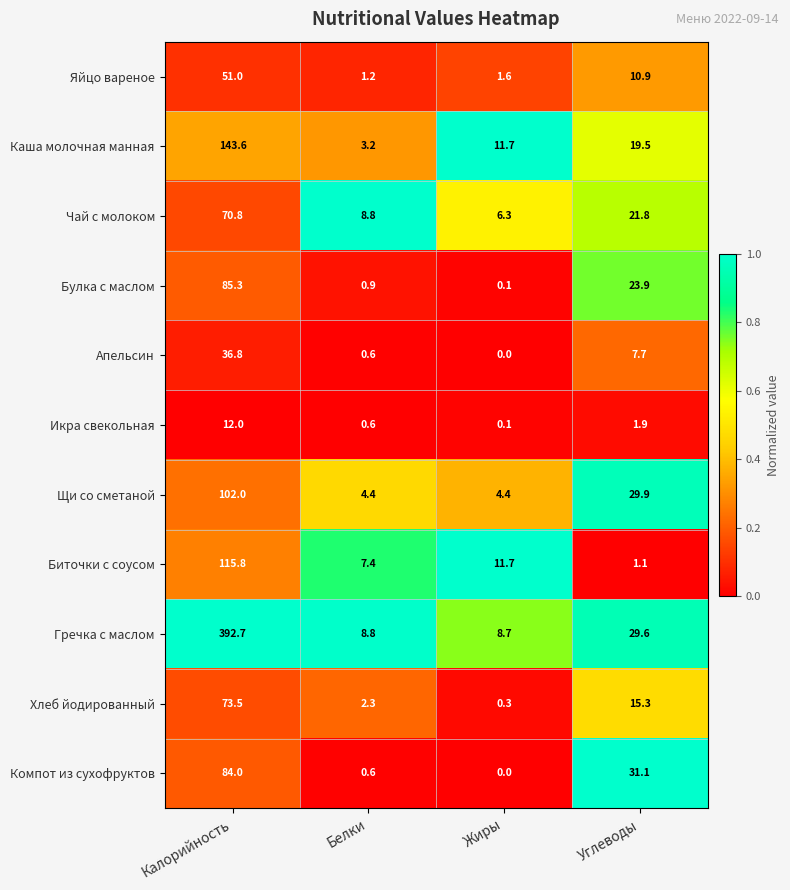

The Чай с молоком series shows 6.3 at Жиры. True or false?

True